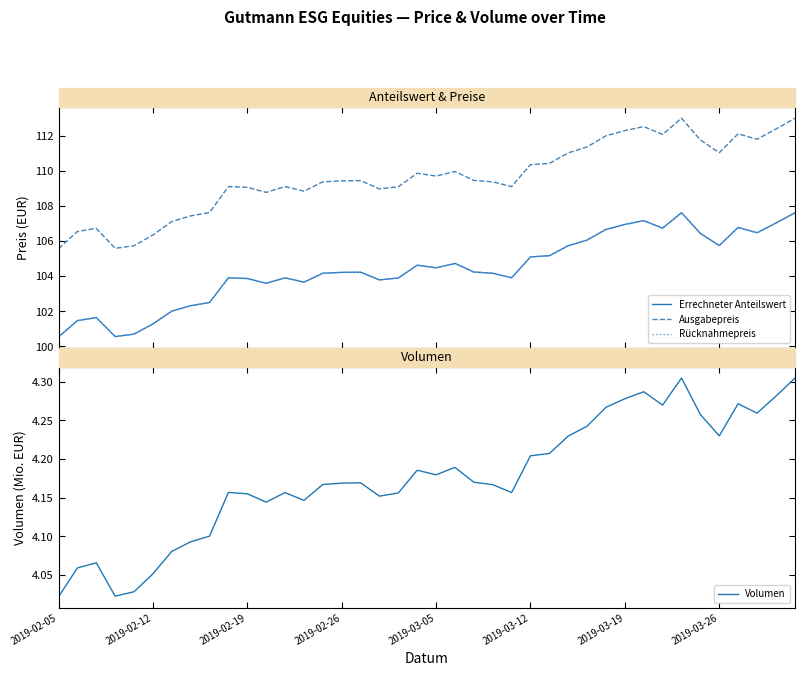

What position from the left is 2019-02-19?

11